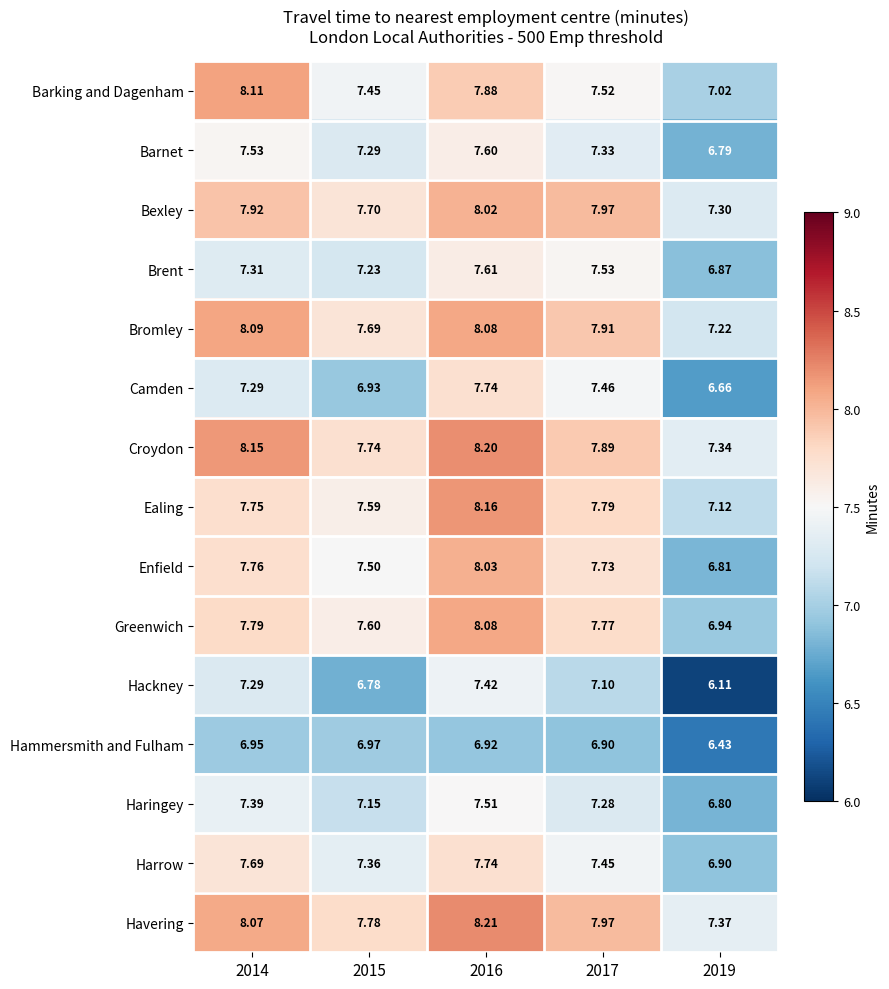

Which series has the largest total across all categories?

Havering